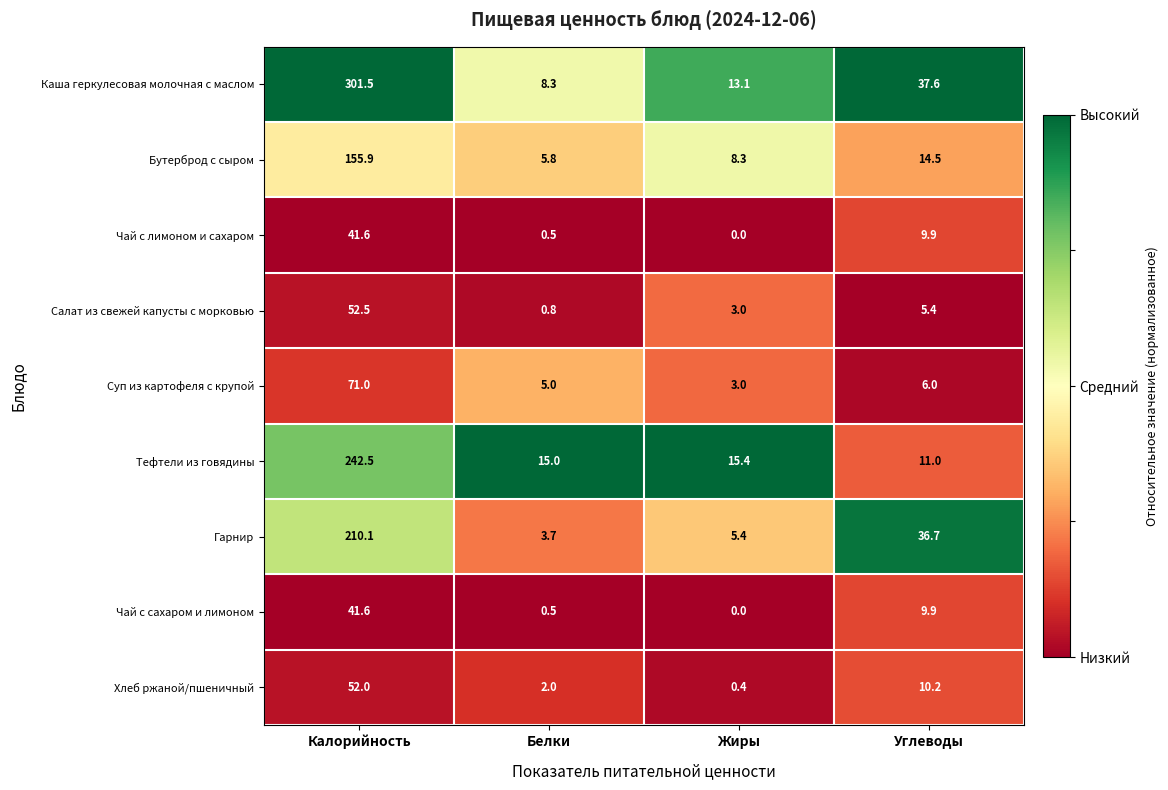

What is the difference between the Тефтели из говядины values at Углеводы and Жиры?

4.4